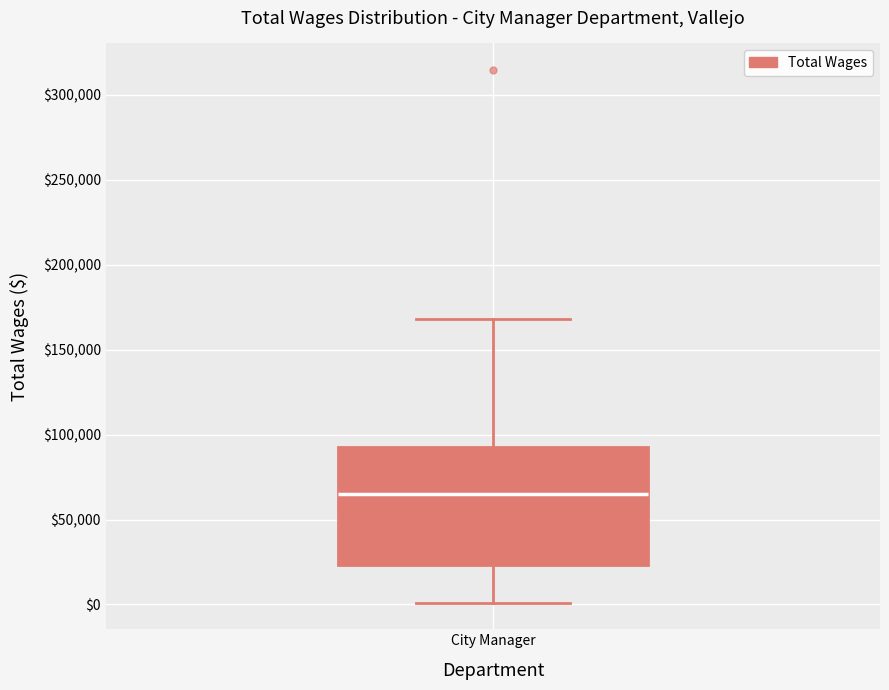

Transcribe this box plot: give where the median line is, the range the box spans, and where the two whiskers end, as read against the y-axis. The values are not printed on the chart, so give them approximately, as read against the axis.

median 65000, box 25000 to 90000, whiskers 0 to 170000